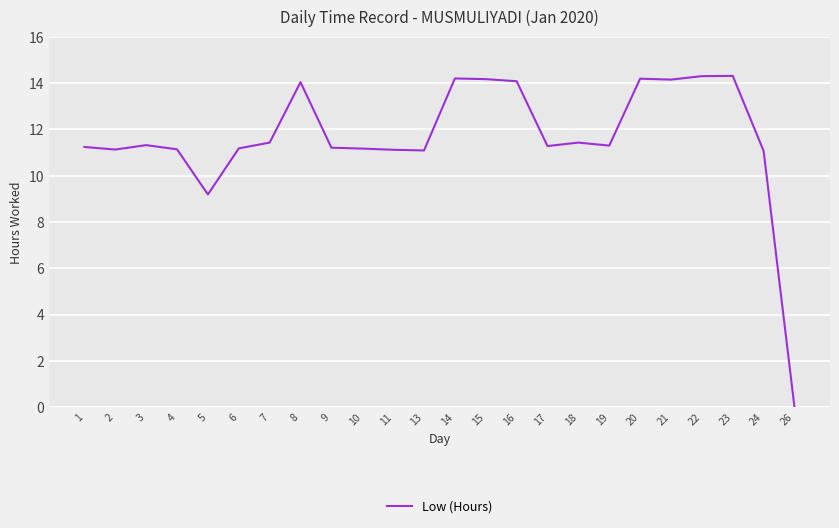

Where is the data nearest to the value 7?

5